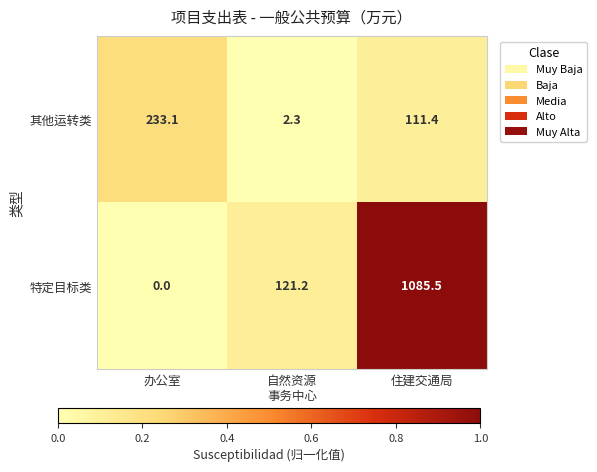

Rank the series by their maximum value, from highest to lowest.

特定目标类, 其他运转类